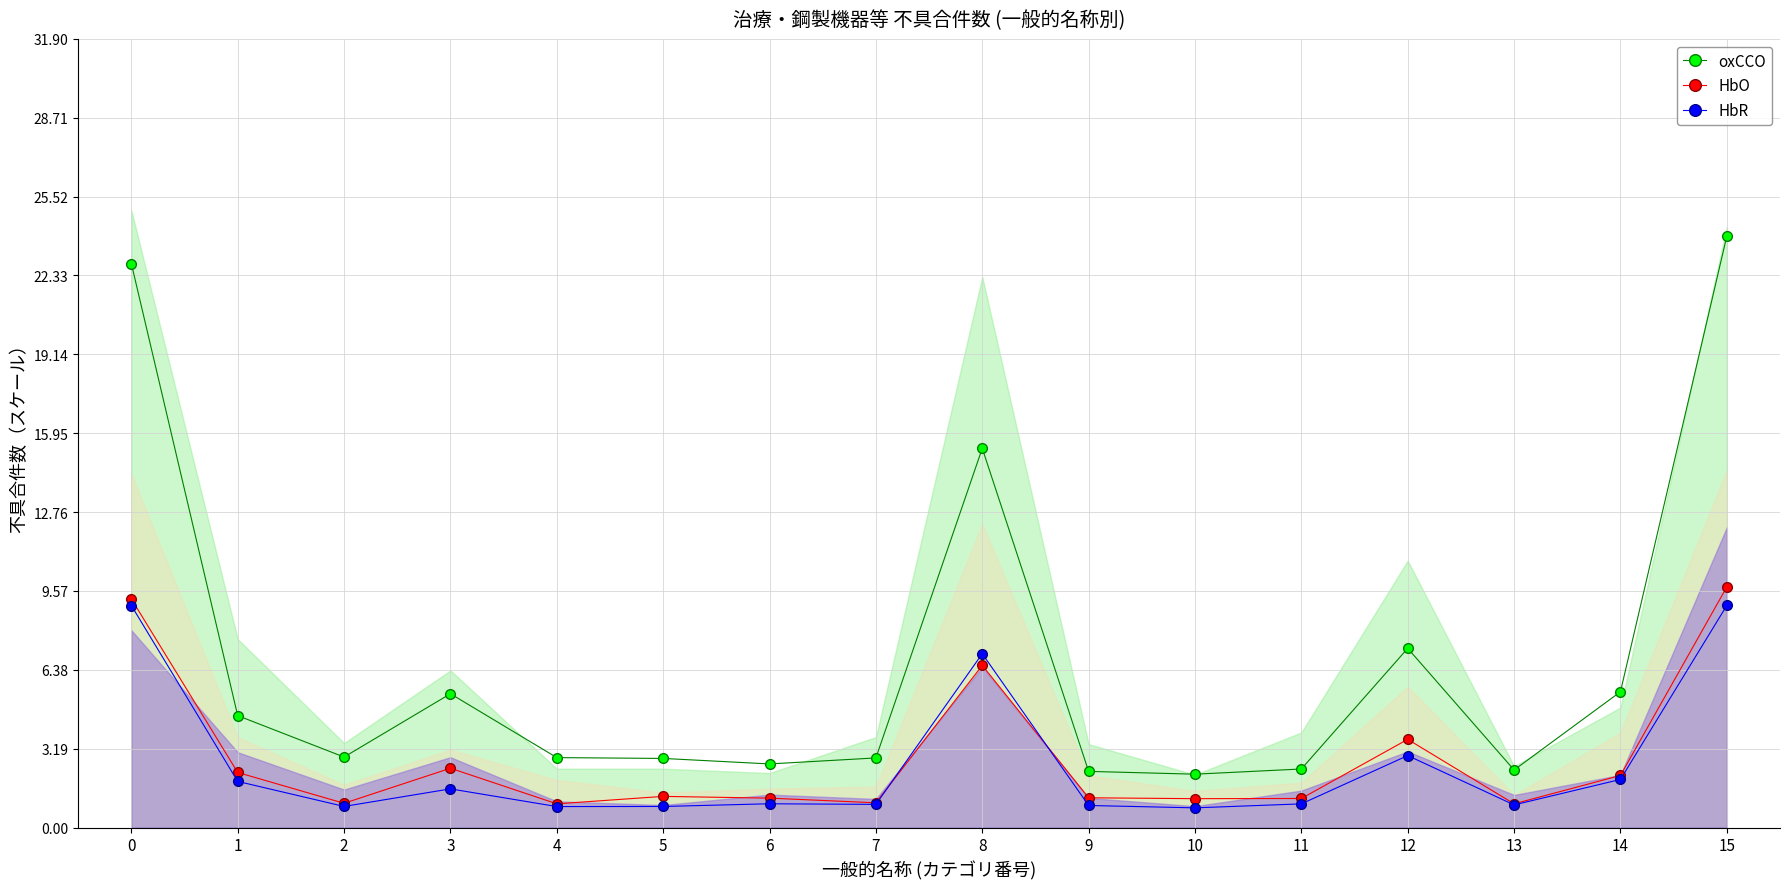

What is the sum of all oxCCO values?

107.8